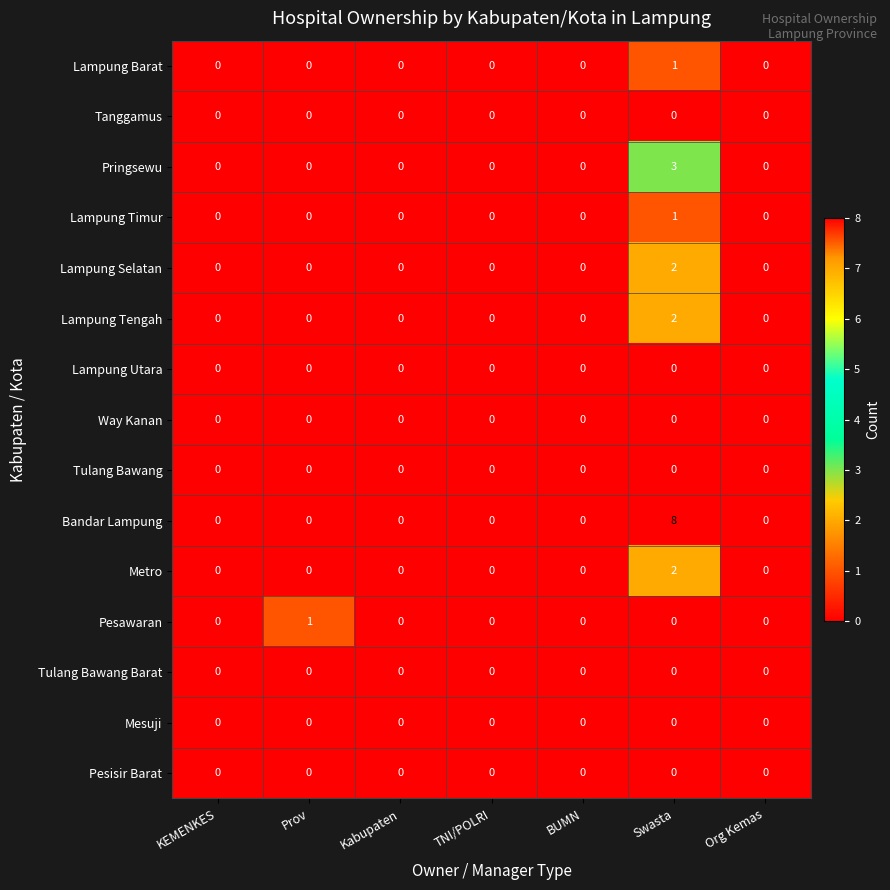

Is it true that Pringsewu equals 2 at TNI/POLRI?

False